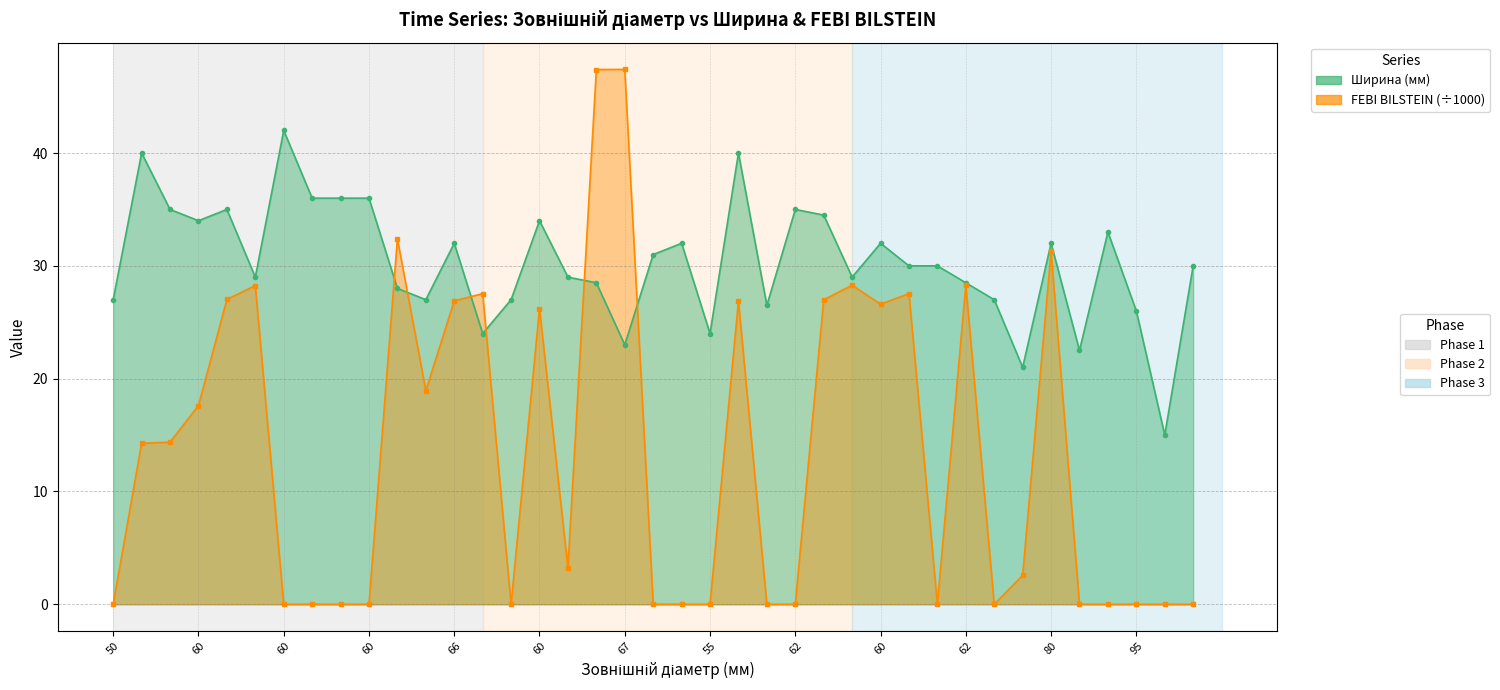

What are all the series names shown in the legend?

Ширина (мм), FEBI BILSTEIN